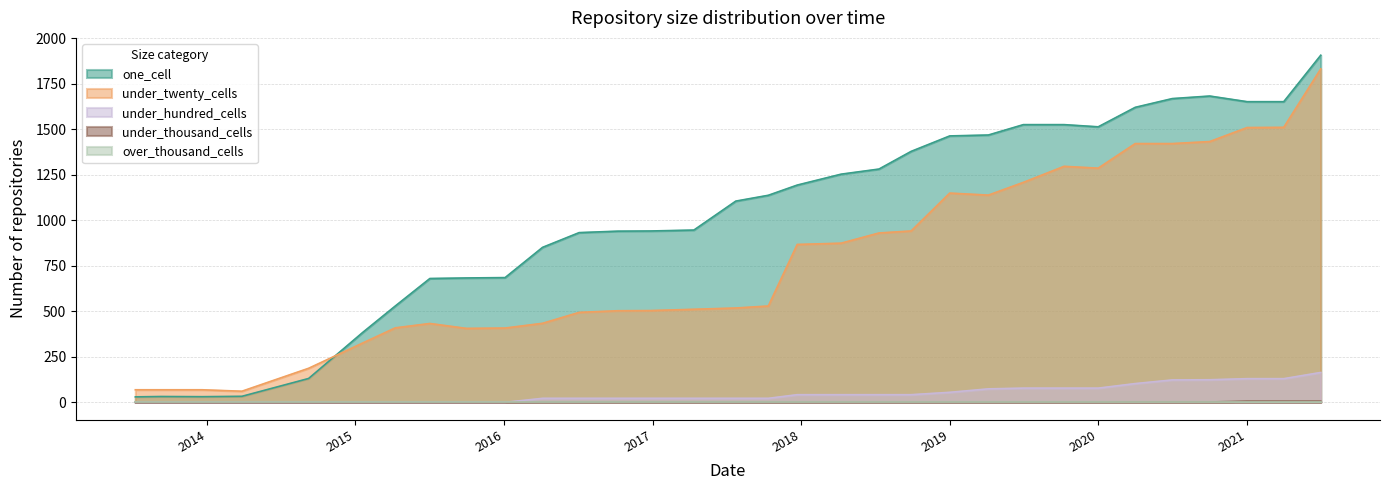

Is the value of under_thousand_cells at 2016-01-04 greater than the value of one_cell at 2019-10-09?

No